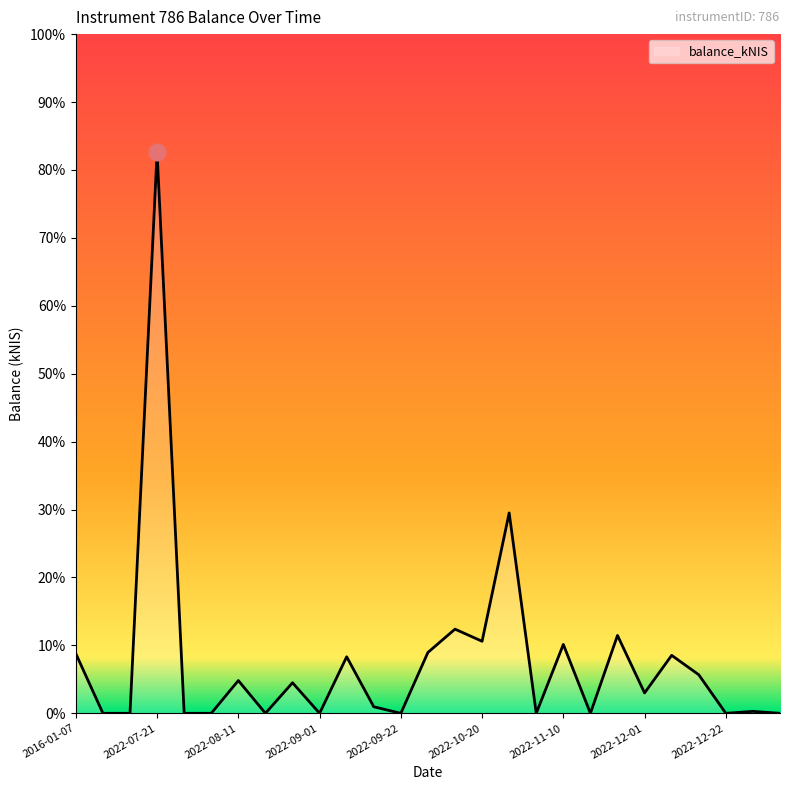

Does the chart have visible grid lines?

No